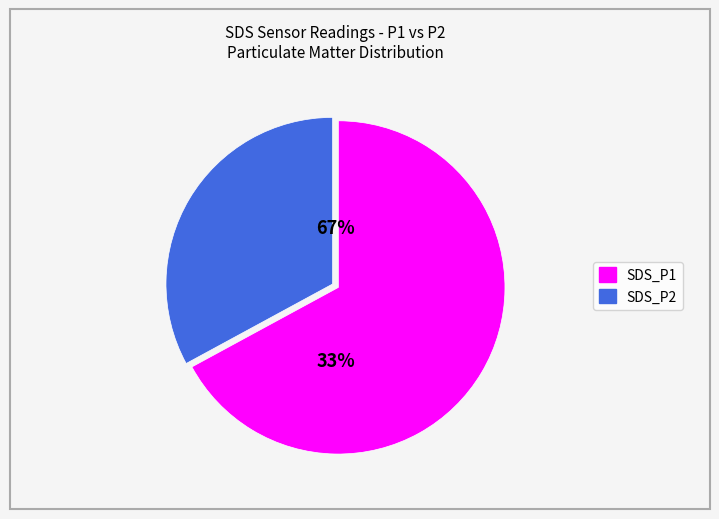

Do SDS_P2 and SDS_P1 together represent more than half of the pie?

Yes